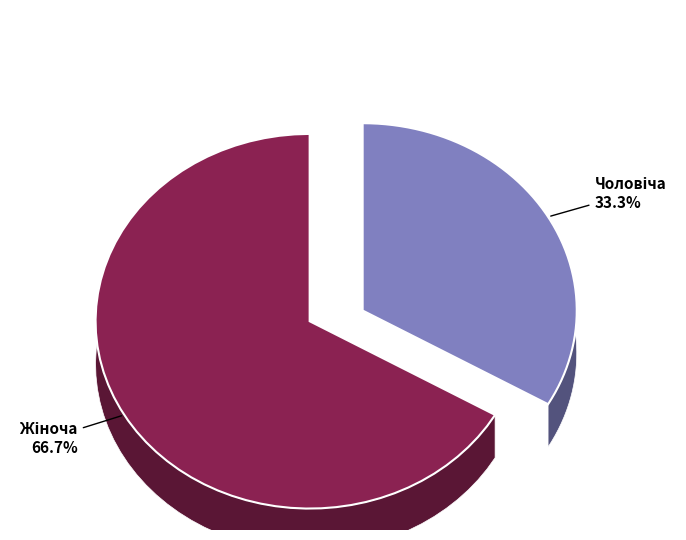

How many segments does this pie chart have?

2